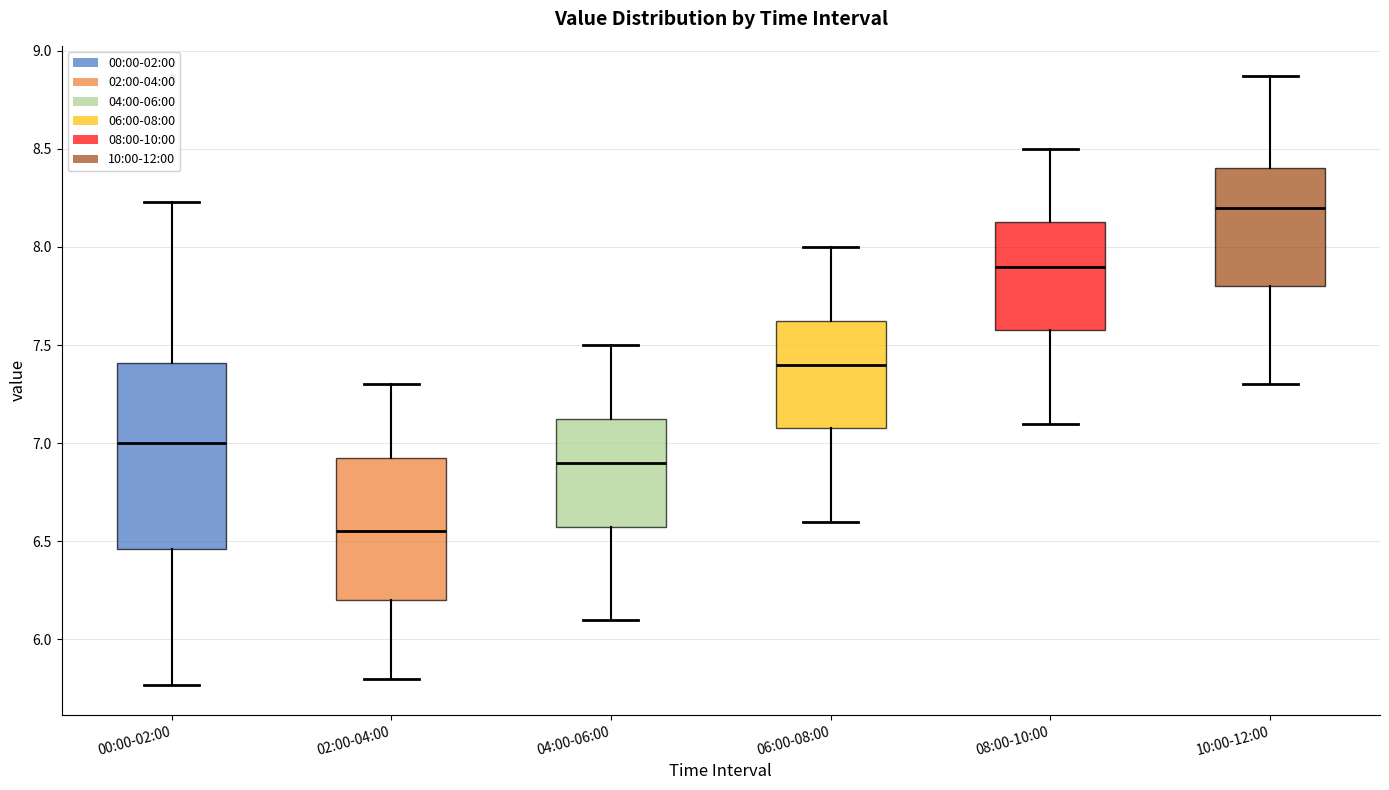

Where does the upper whisker of the box for 04:00-06:00 end on the y-axis? The values are not printed on the chart, so give them approximately, as read against the axis.

7.50